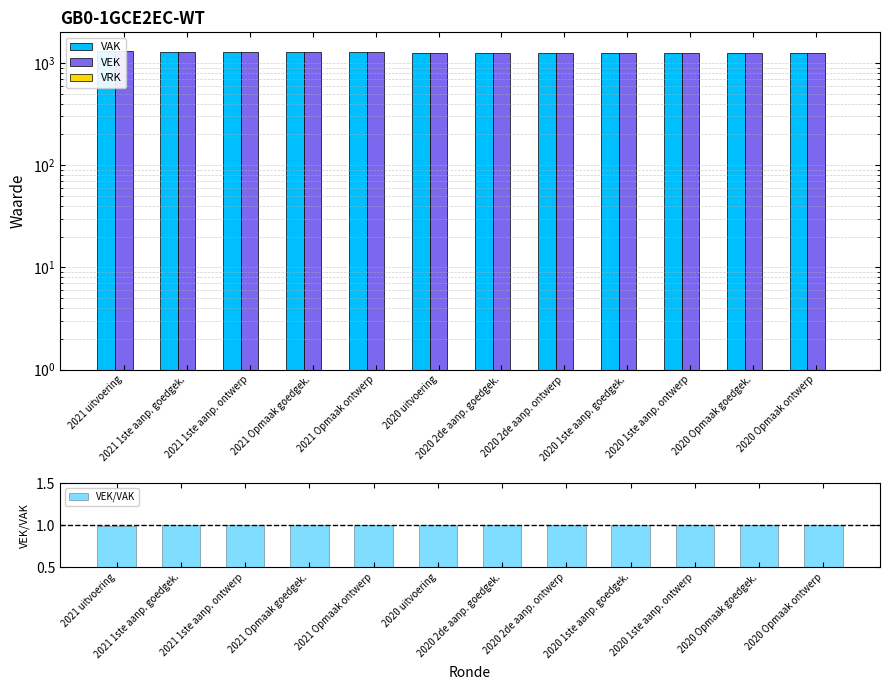

True or false: VEK/VAK has a value of 0.3 at 2021 1ste aanp. ontwerp.

False